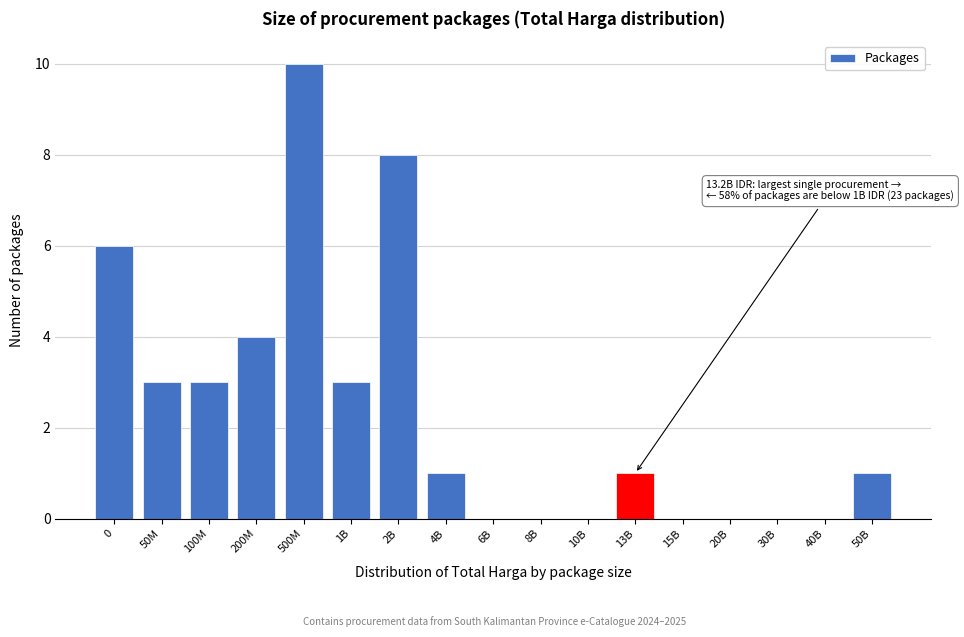

Reading left to right, extract all data points from this chart.

0=6	50M=3	100M=3	200M=4	500M=10	1B=3	2B=8	4B=1	6B=0	8B=0	10B=0	13B=1	15B=0	20B=0	30B=0	40B=0	50B=1